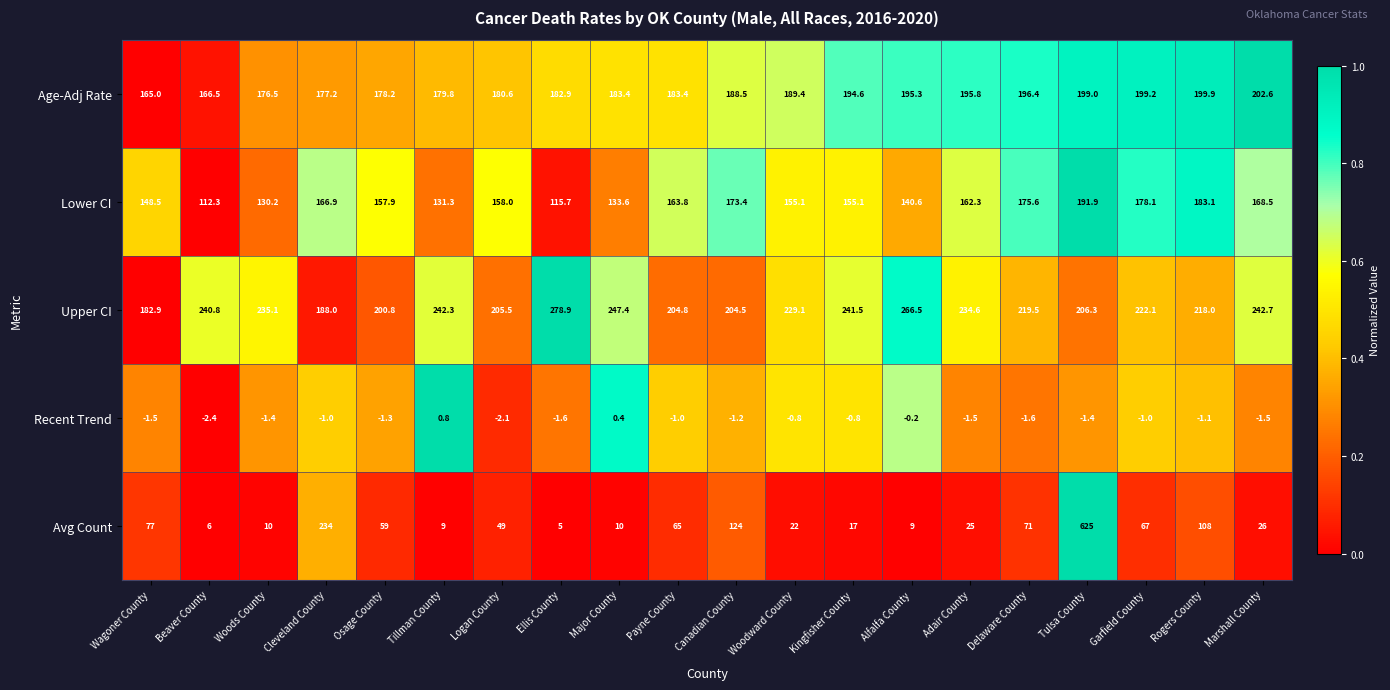

Rank the series at Adair County from highest to lowest value.

Upper CI, Age-Adj Rate, Lower CI, Avg Count, Recent Trend